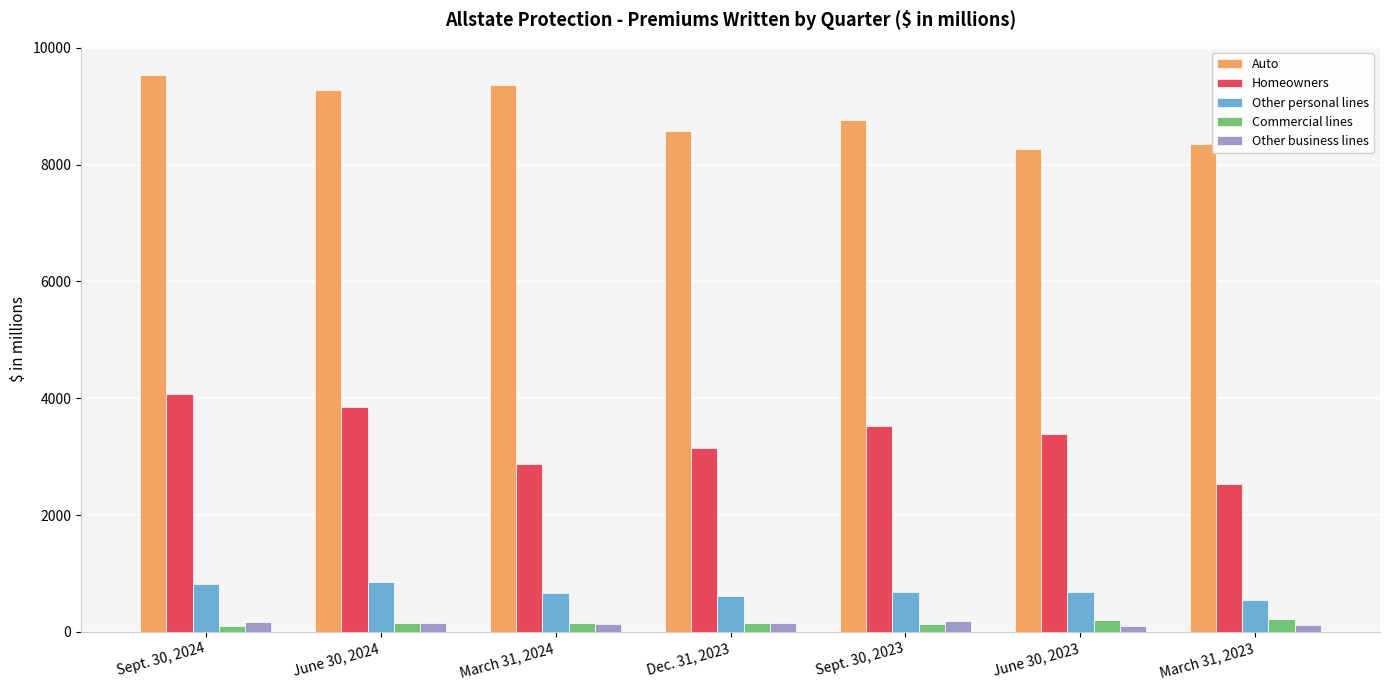

What is the label of the 6th bar from the left?

June 30, 2023